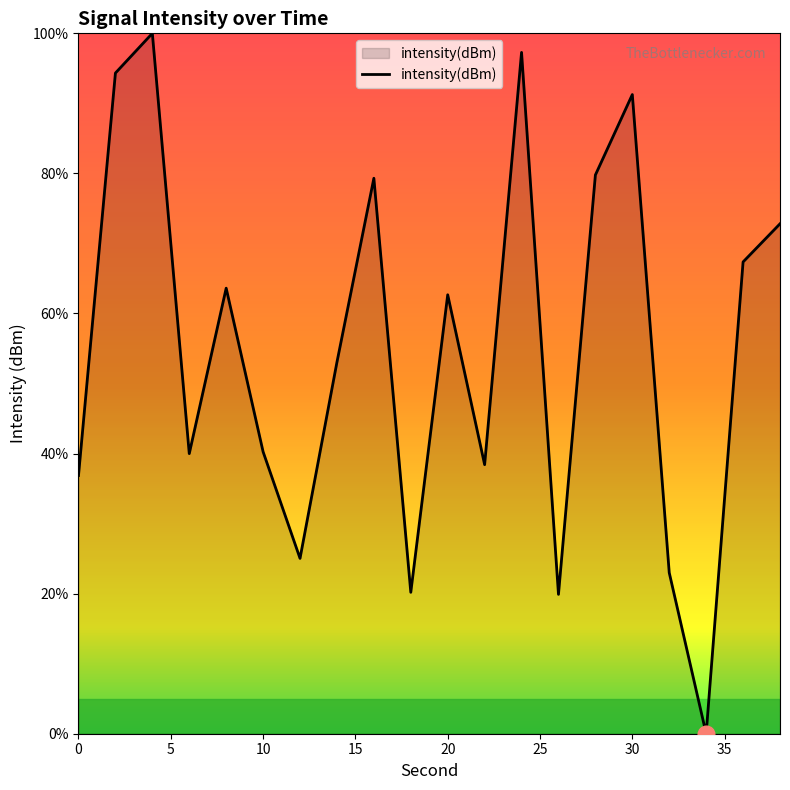

What is the maximum value shown in the chart?

100.0